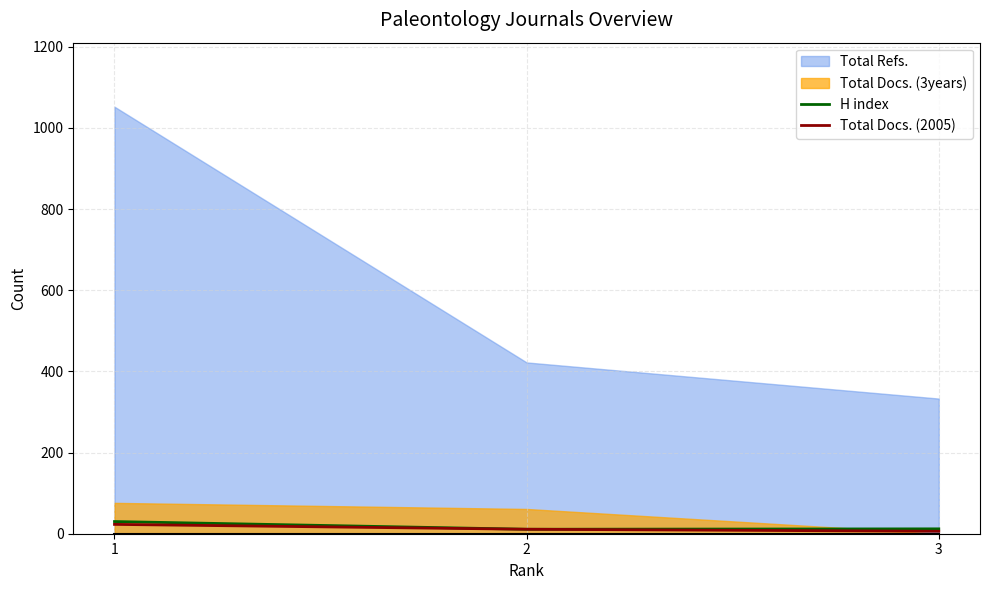

The value of H index at 1 is 30. True or false?

True